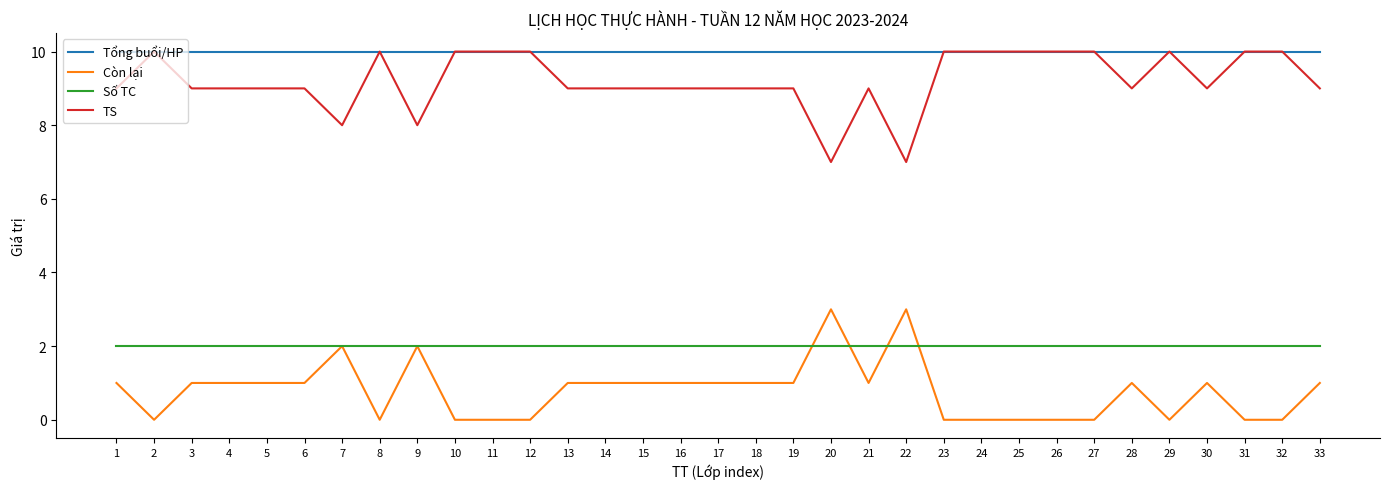

How many lines are shown in the chart?

4